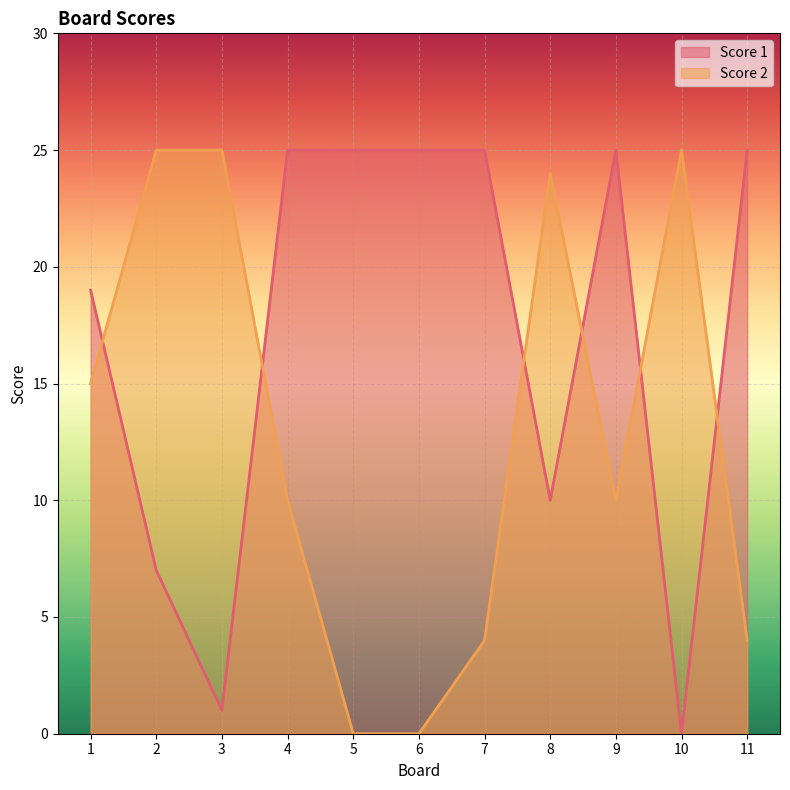

Is the value of Score 1 at 2 greater than the value of Score 2 at 2?

No